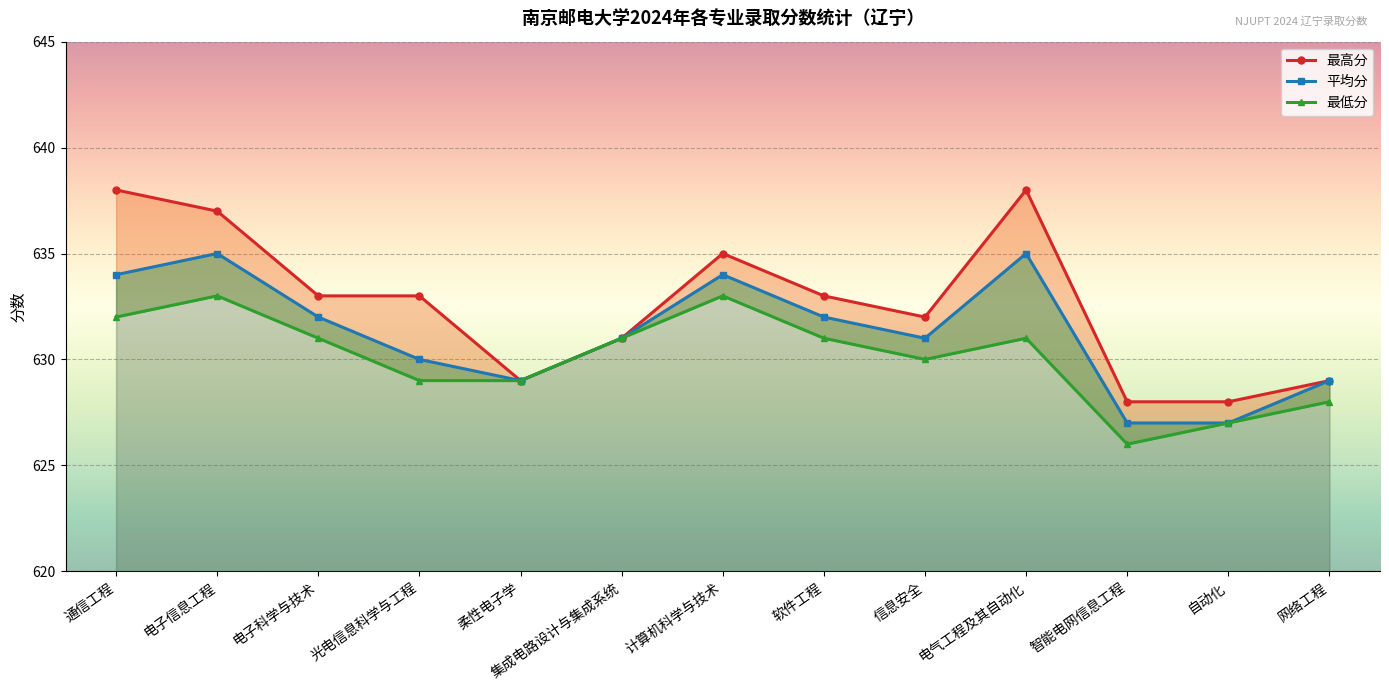

List the series in order of their overall mean, lowest first.

最低分, 平均分, 最高分